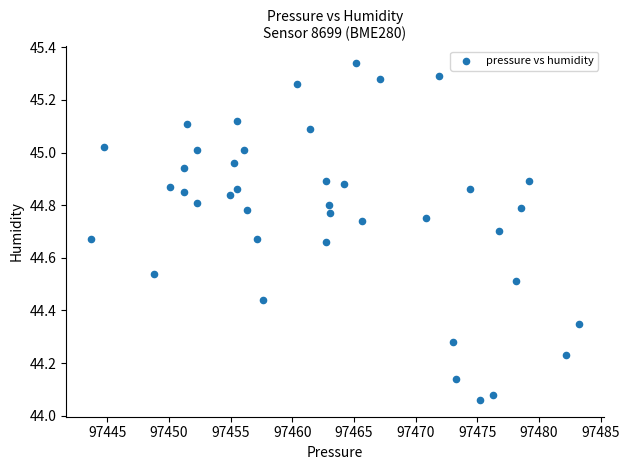

What is the range of Y values (max minus min)?

1.3